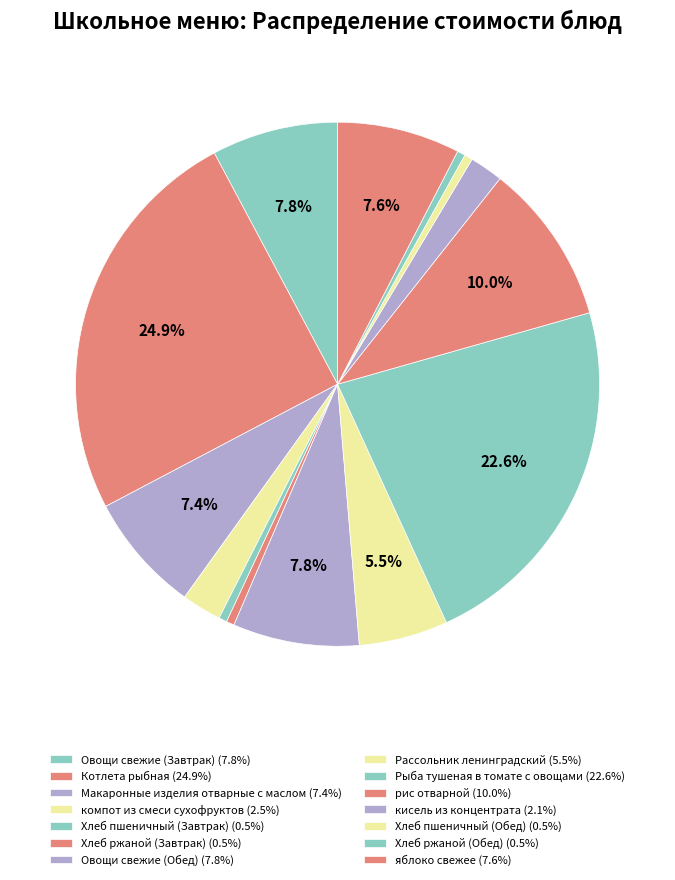

Which slice is the largest?

Котлета рыбная